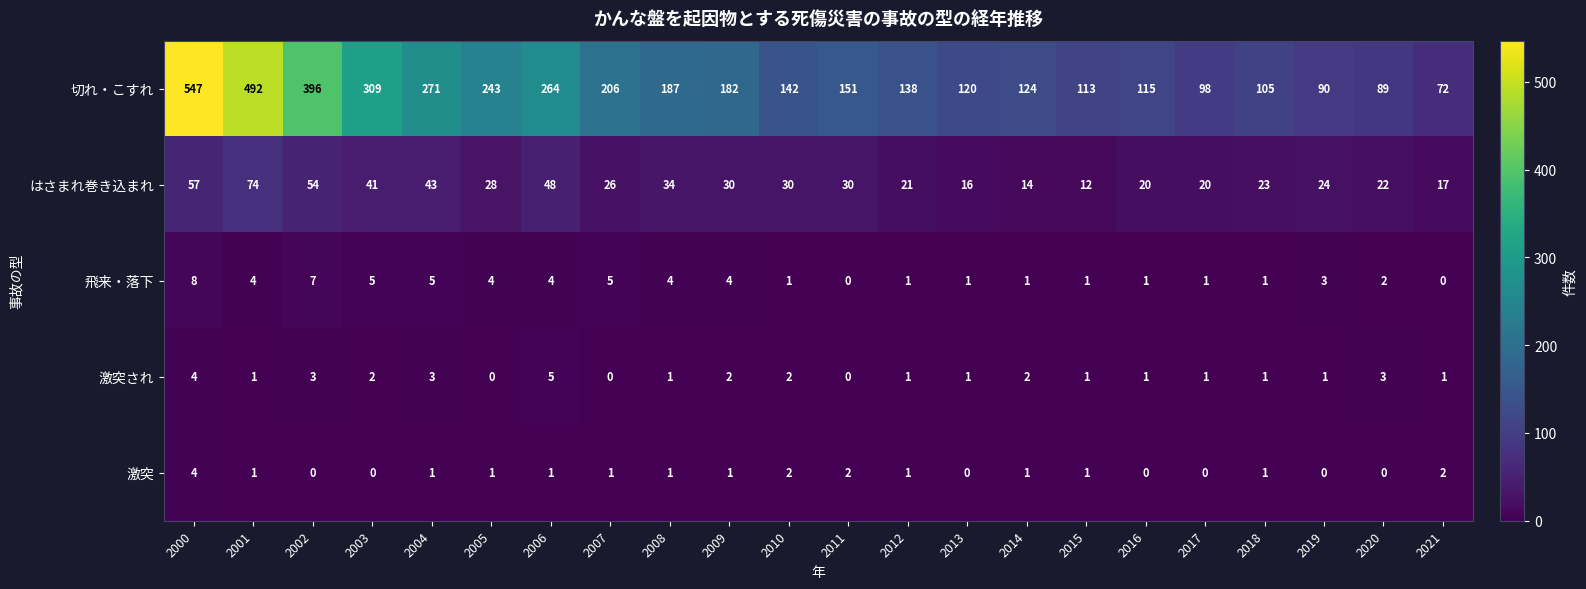

What is the greatest value displayed?

547